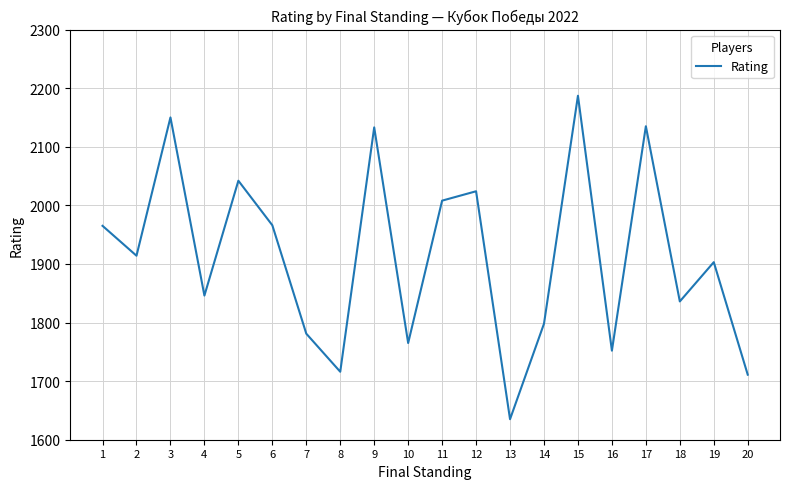

What is the smallest value displayed?

1635